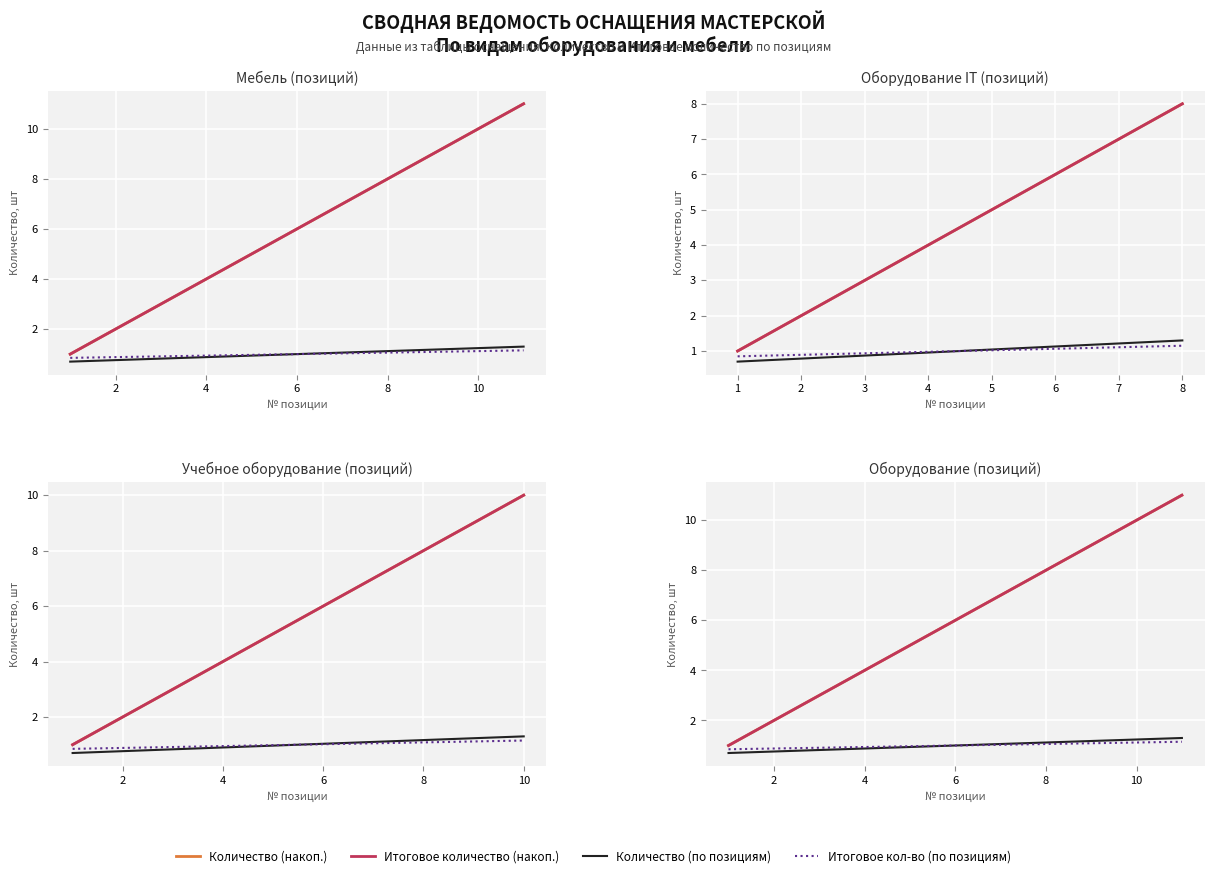

List the series in order of their peak value, highest first.

Количество (накоп.), Итоговое количество (накоп.), Количество (по позициям), Итоговое кол-во (по позициям)